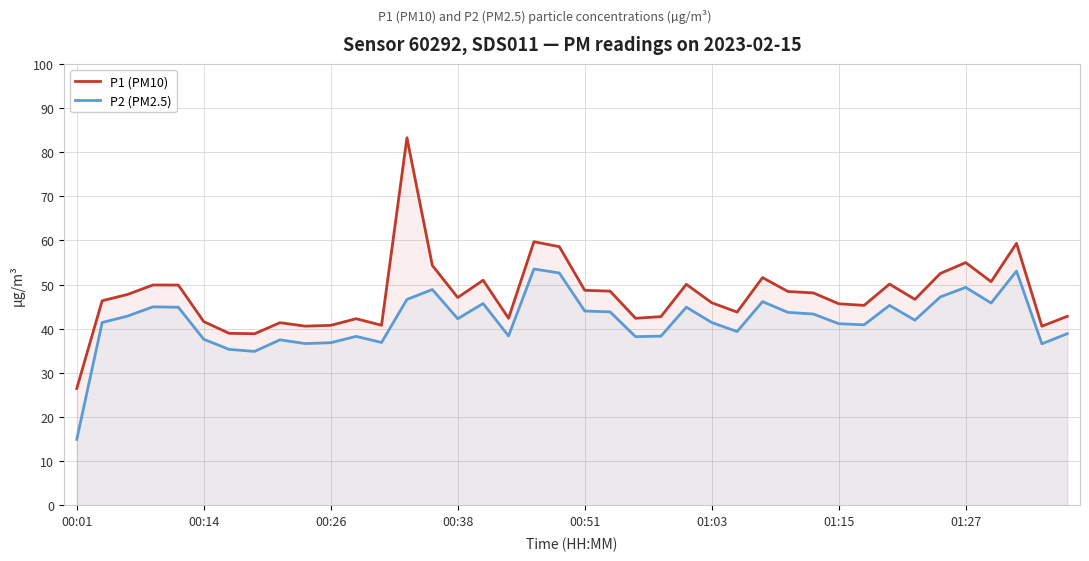

Rank the series by their maximum value, from highest to lowest.

P1 (PM10), P2 (PM2.5)